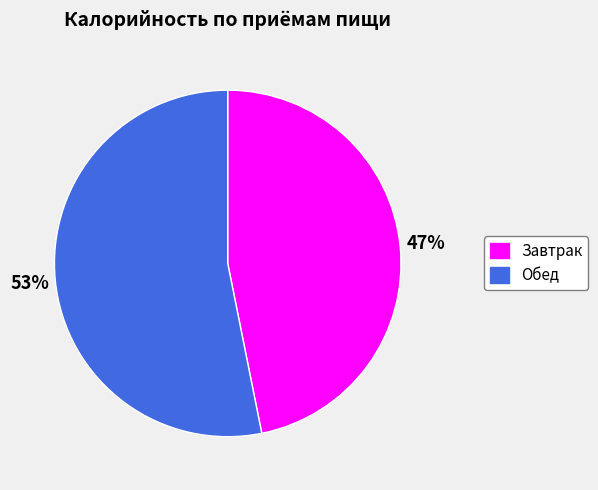

To the nearest percent, what is the average slice percentage?

50%